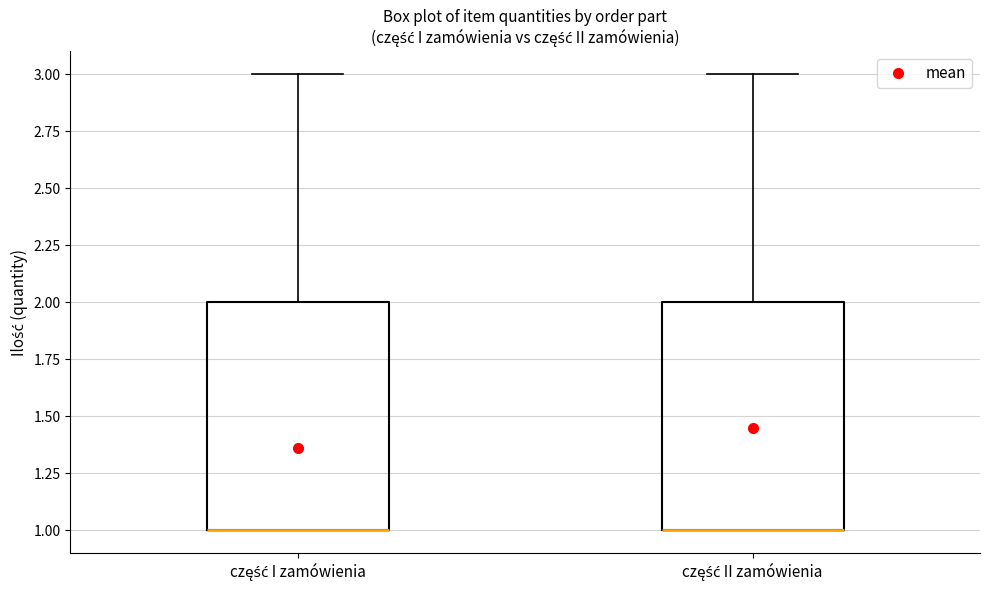

Where does the upper whisker of the box for część II zamówienia end on the y-axis? The values are not printed on the chart, so give them approximately, as read against the axis.

3